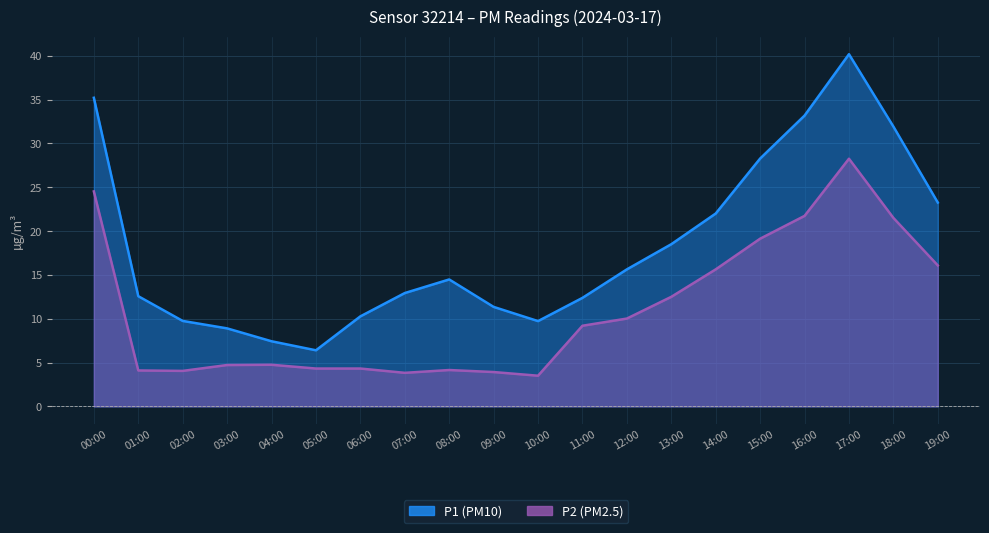

Reading left to right, what are all the values shown in this chart?

P1: 35.2	12.6	9.8	8.9	7.4	6.4	10.3	12.9	14.5	11.3	9.7	12.4	15.6	18.5	22.0	28.3	33.2	40.2	31.9	23.2
P2: 24.5	4.1	4.0	4.7	4.8	4.3	4.3	3.8	4.2	3.9	3.5	9.2	10.0	12.5	15.6	19.1	21.7	28.2	21.5	16.1